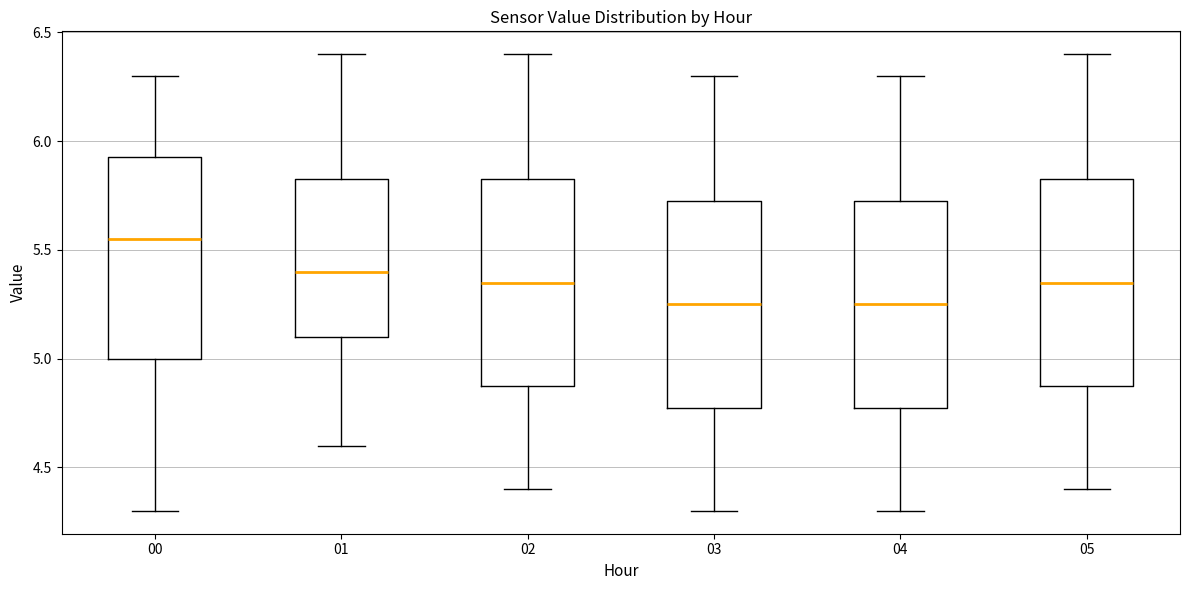

Reading left to right, read every box against the y-axis: the position of its median line, the range the box covers, and the ends of its whiskers. The values are not printed on the chart, so give them approximately, as read against the axis.

00: median 5.55, box 5.00 to 5.95, whiskers 4.30 to 6.30
01: median 5.40, box 5.10 to 5.85, whiskers 4.60 to 6.40
02: median 5.35, box 4.90 to 5.85, whiskers 4.40 to 6.40
03: median 5.25, box 4.80 to 5.75, whiskers 4.30 to 6.30
04: median 5.25, box 4.80 to 5.75, whiskers 4.30 to 6.30
05: median 5.35, box 4.90 to 5.85, whiskers 4.40 to 6.40